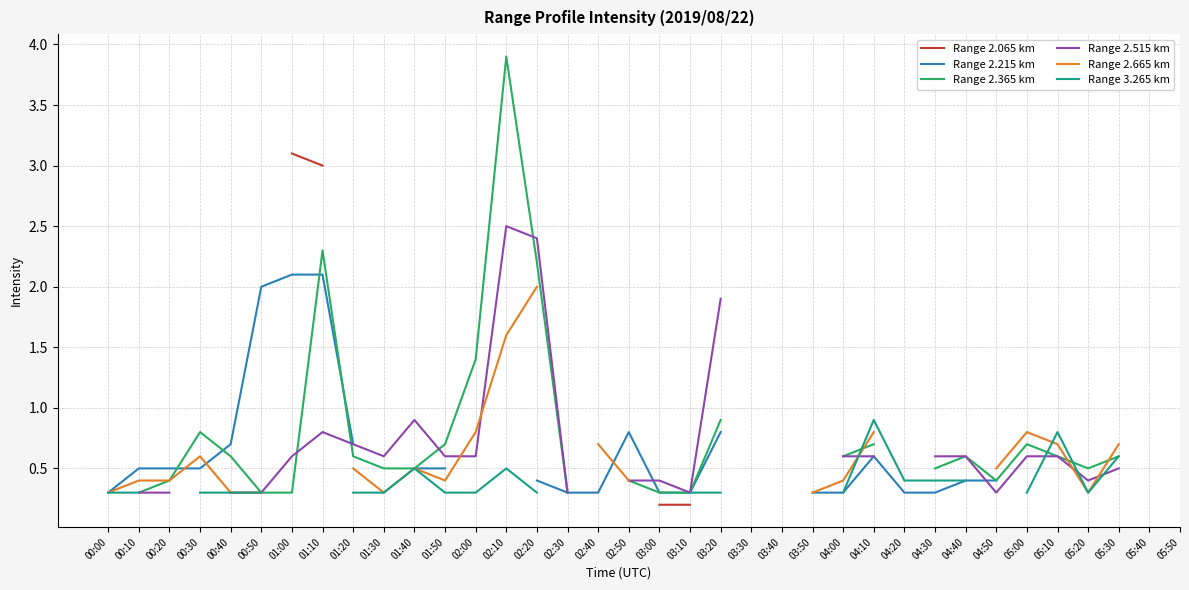

Is the value of Range 2.215 km at 00:20 greater than the value of Range 2.065 km at 02:10?

No